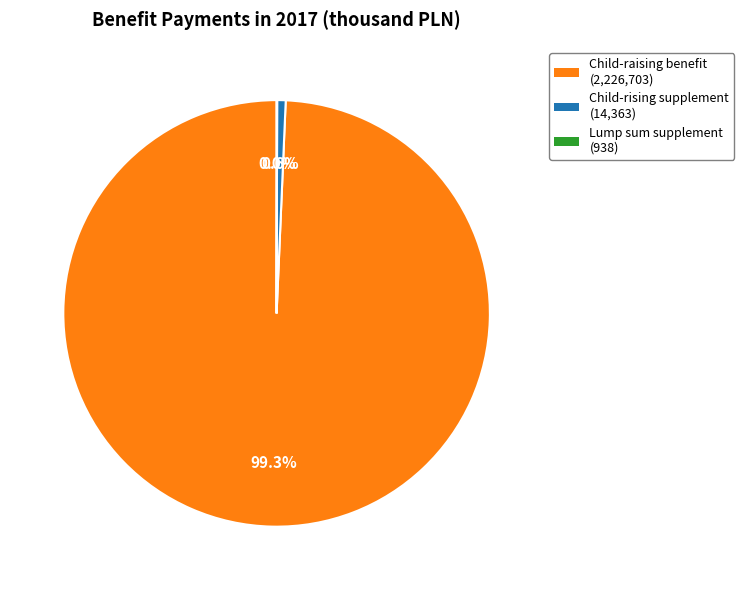

Is there any slice that represents more than half of the pie?

Yes